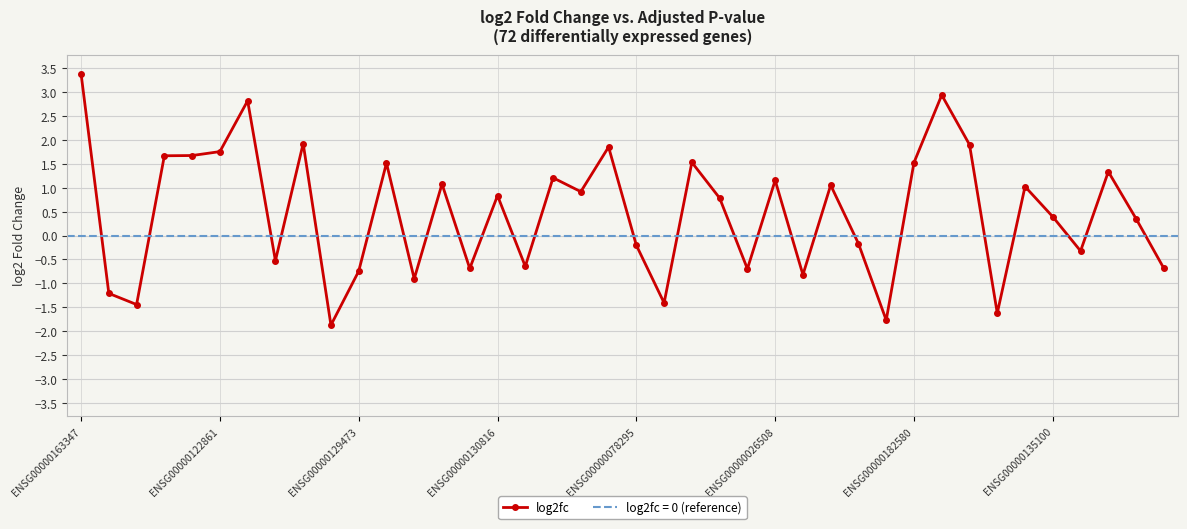

What is the value of the 14th point from the left?

1.1